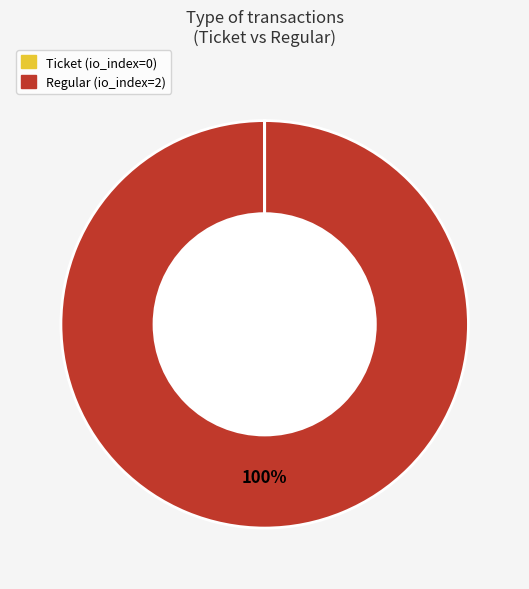

To the nearest percent, what is the difference between the largest and smallest slice percentages?

100%